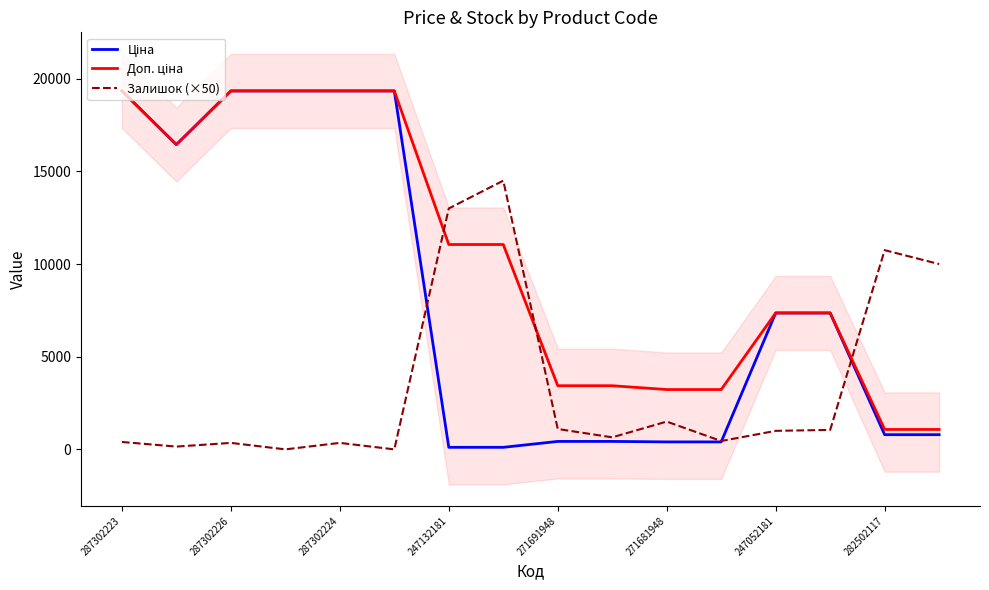

Which series has the largest total across all categories?

Доп. ціна